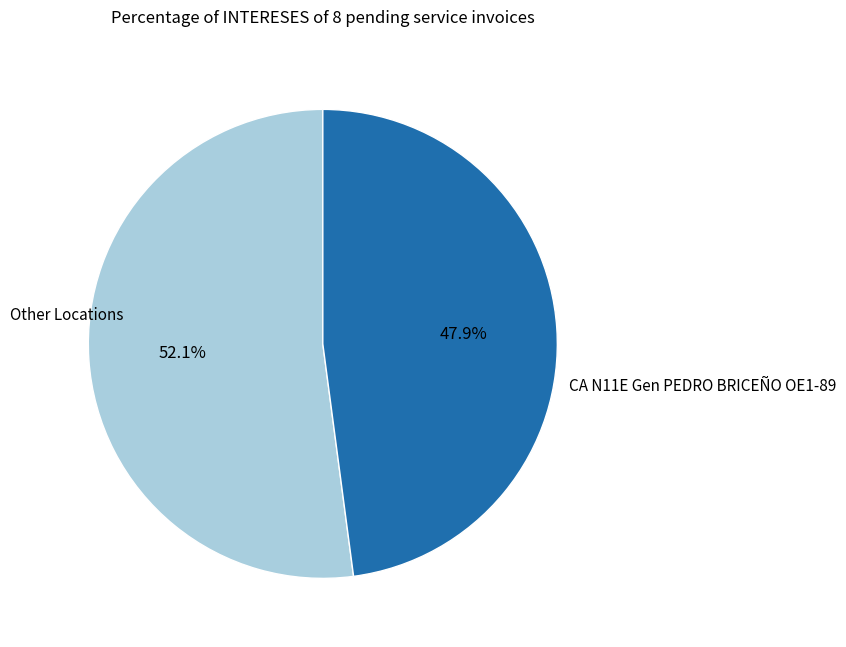

Is there any slice that represents more than half of the pie?

Yes